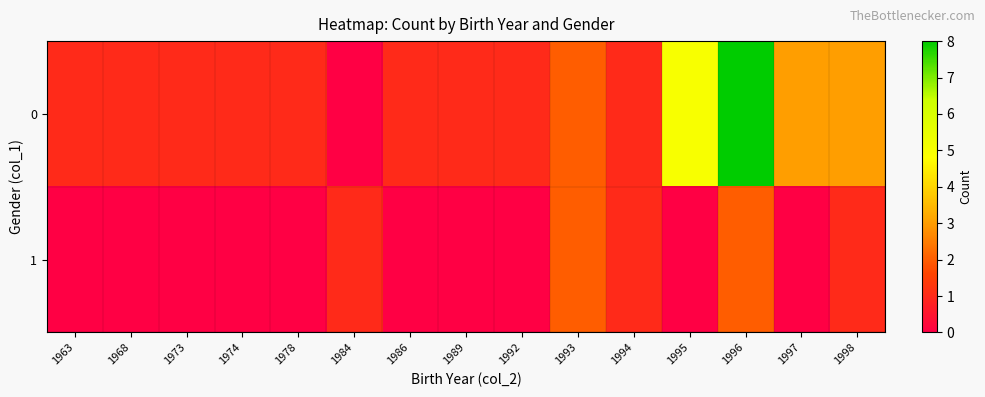

Which has a higher value, 1997 or 1984?

1997